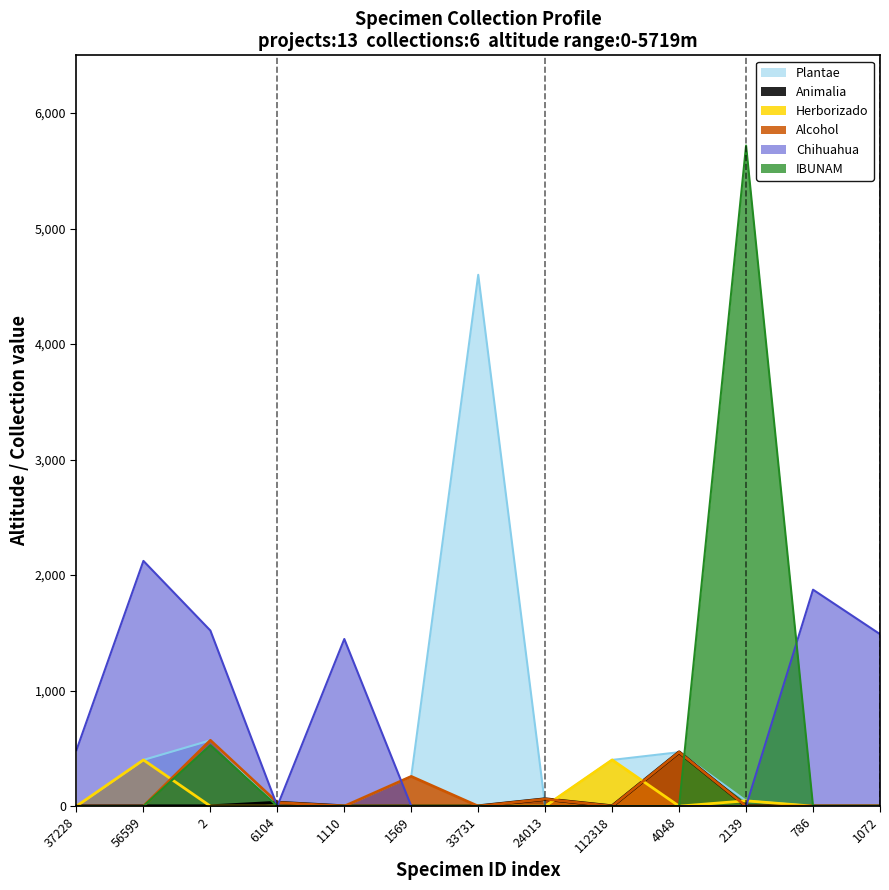

Reading left to right, extract all data points from this chart.

Plantae: 37228=0	56599=400	2=570	6104=0	1110=0	1569=257	33731=4600	24013=0	112318=400	4048=467	2139=46	786=0	1072=0
Animalia: 37228=0	56599=0	2=0	6104=31	1110=0	1569=0	33731=0	24013=61	112318=0	4048=467	2139=0	786=0	1072=0
Herborizado: 37228=0	56599=400	2=0	6104=0	1110=0	1569=0	33731=0	24013=0	112318=400	4048=0	2139=46	786=0	1072=0
Alcohol: 37228=0	56599=0	2=570	6104=31	1110=0	1569=257	33731=0	24013=61	112318=0	4048=467	2139=0	786=0	1072=0
Chihuahua: 37228=485	56599=2123	2=1520	6104=0	1110=1447	1569=0	33731=0	24013=0	112318=0	4048=0	2139=0	786=1874	1072=1489
IBUNAM: 37228=0	56599=0	2=527	6104=0	1110=0	1569=0	33731=0	24013=0	112318=0	4048=0	2139=5719	786=0	1072=0